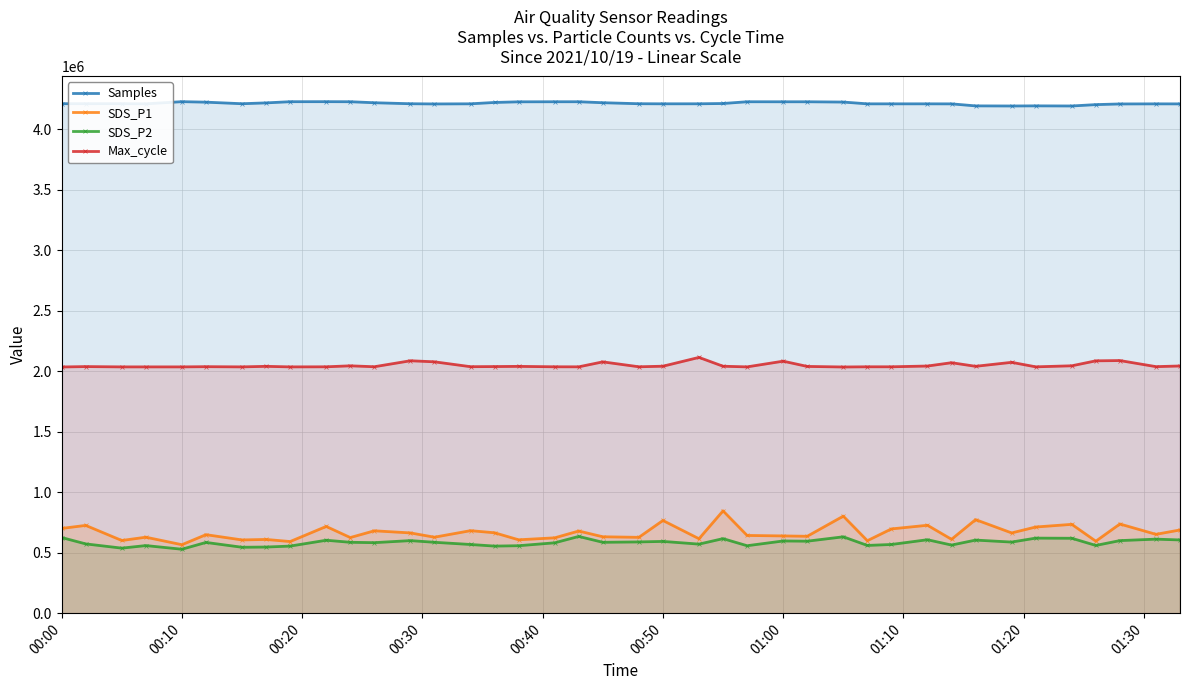

True or false: Max_cycle and Samples cross at least once.

False